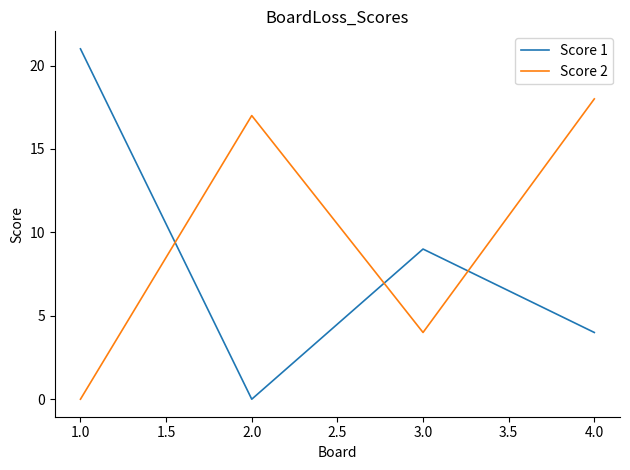

After their last crossing, which series has the higher values: Score 2 or Score 1?

Score 2